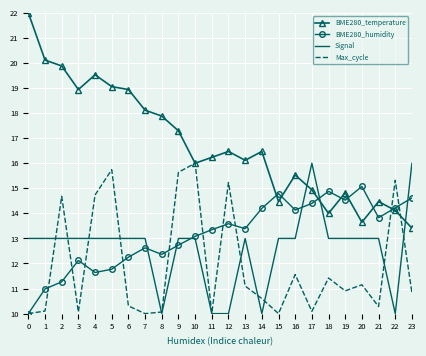

How many times do BME280_temperature and BME280_humidity cross each other?

7